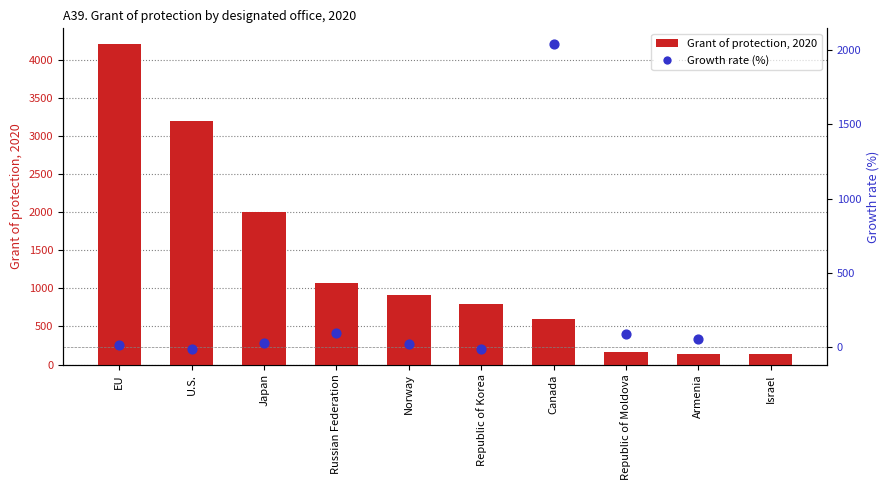

Which has a higher value, Israel or EU?

EU